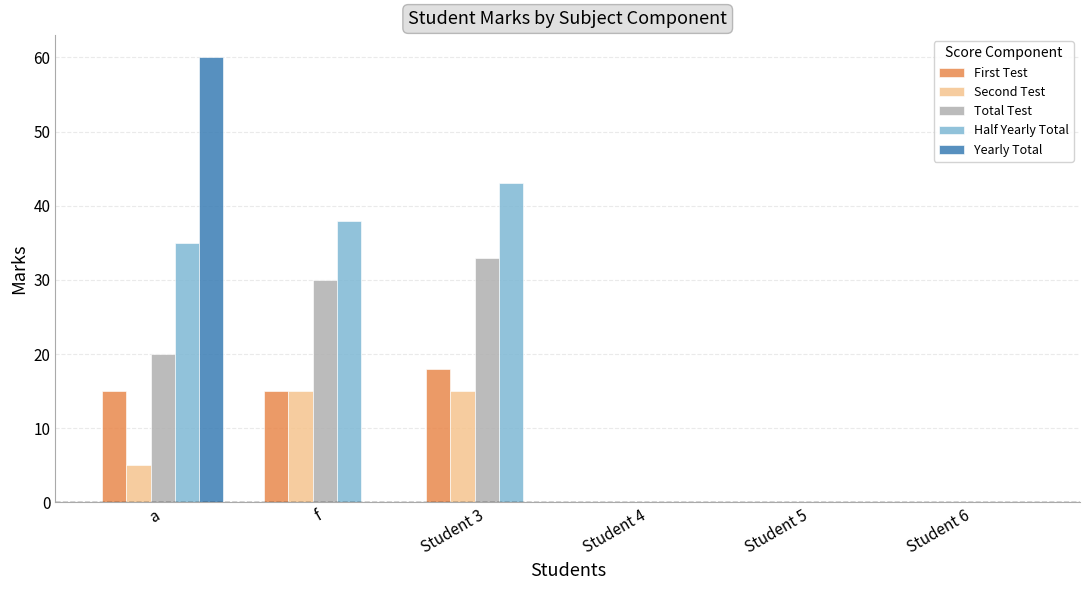

What is the sum of all First Test values?

48